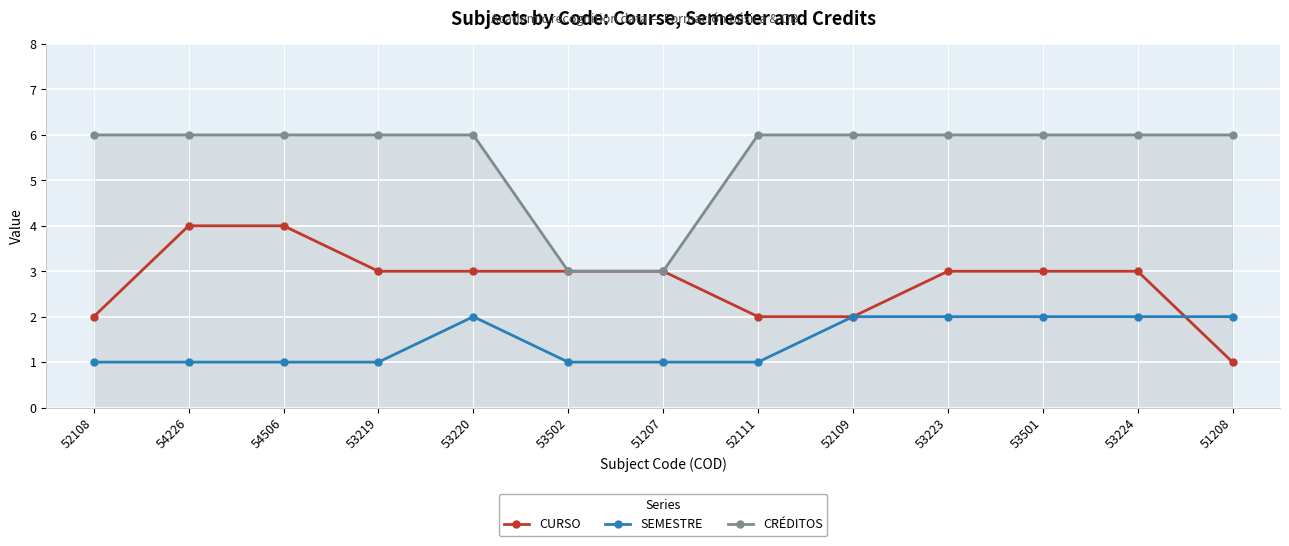

What are all the series names shown in the legend?

CURSO, SEMESTRE, CRÉDITOS